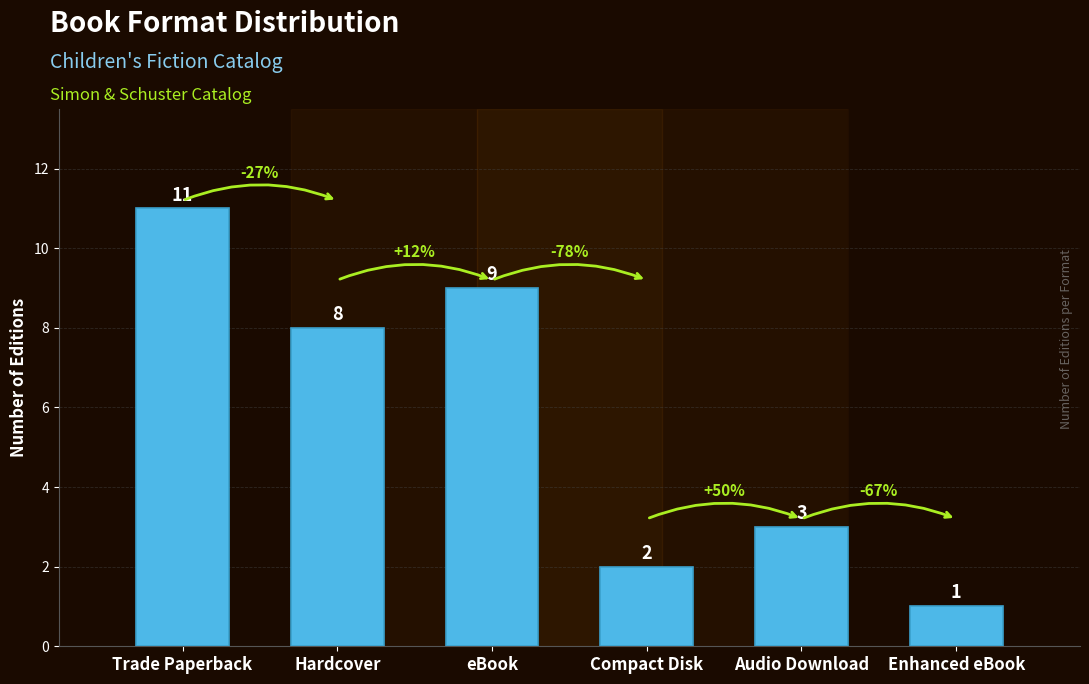

Approximately how many times larger is the value at Hardcover compared to Compact Disk?

4.0